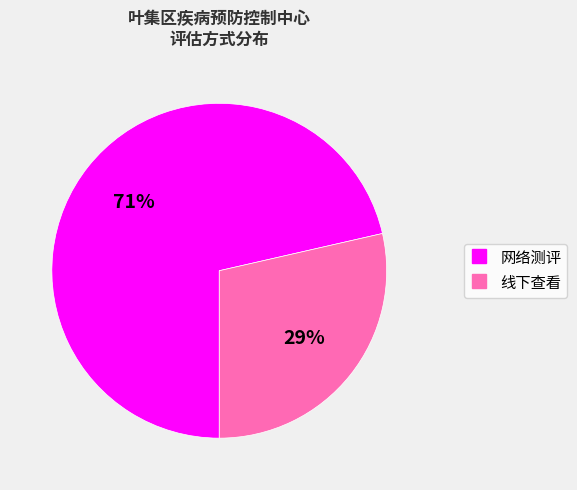

How many slices are in this pie chart?

2